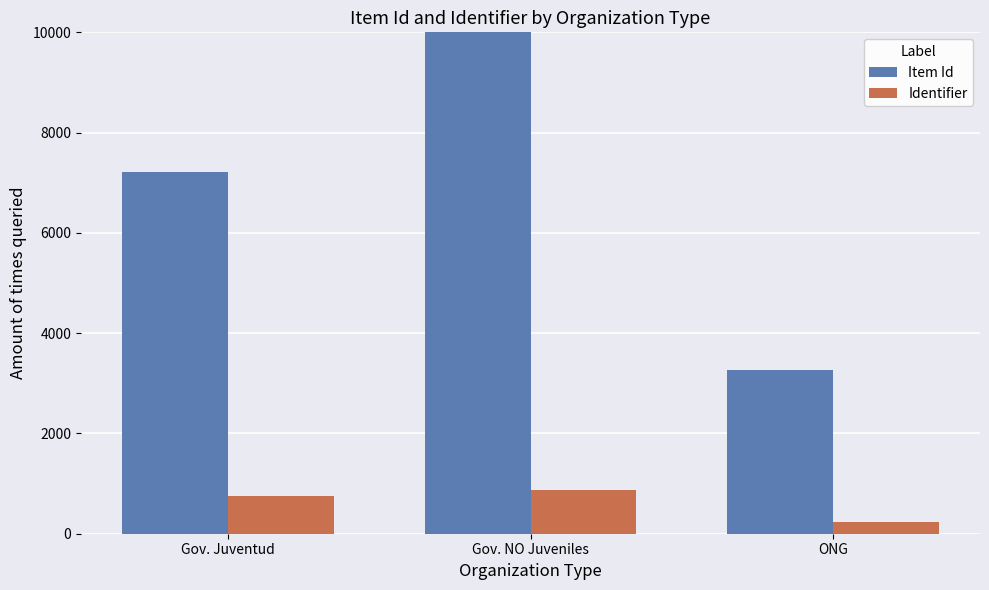

Are the bars horizontal?

No